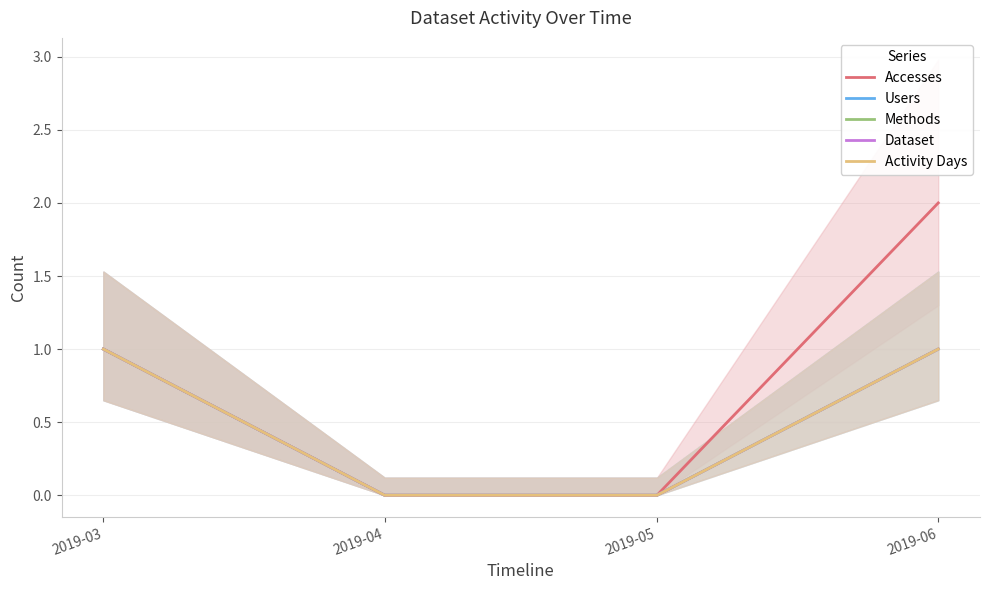

True or false: Activity Days and Users cross at least once.

False